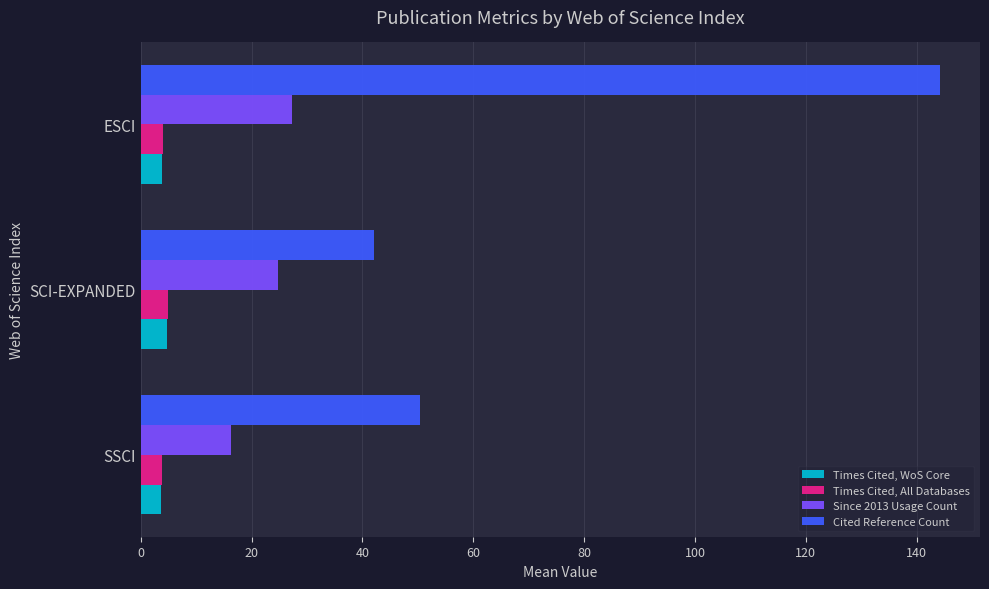

At which label does Cited Reference Count reach its minimum?

SCI-EXPANDED